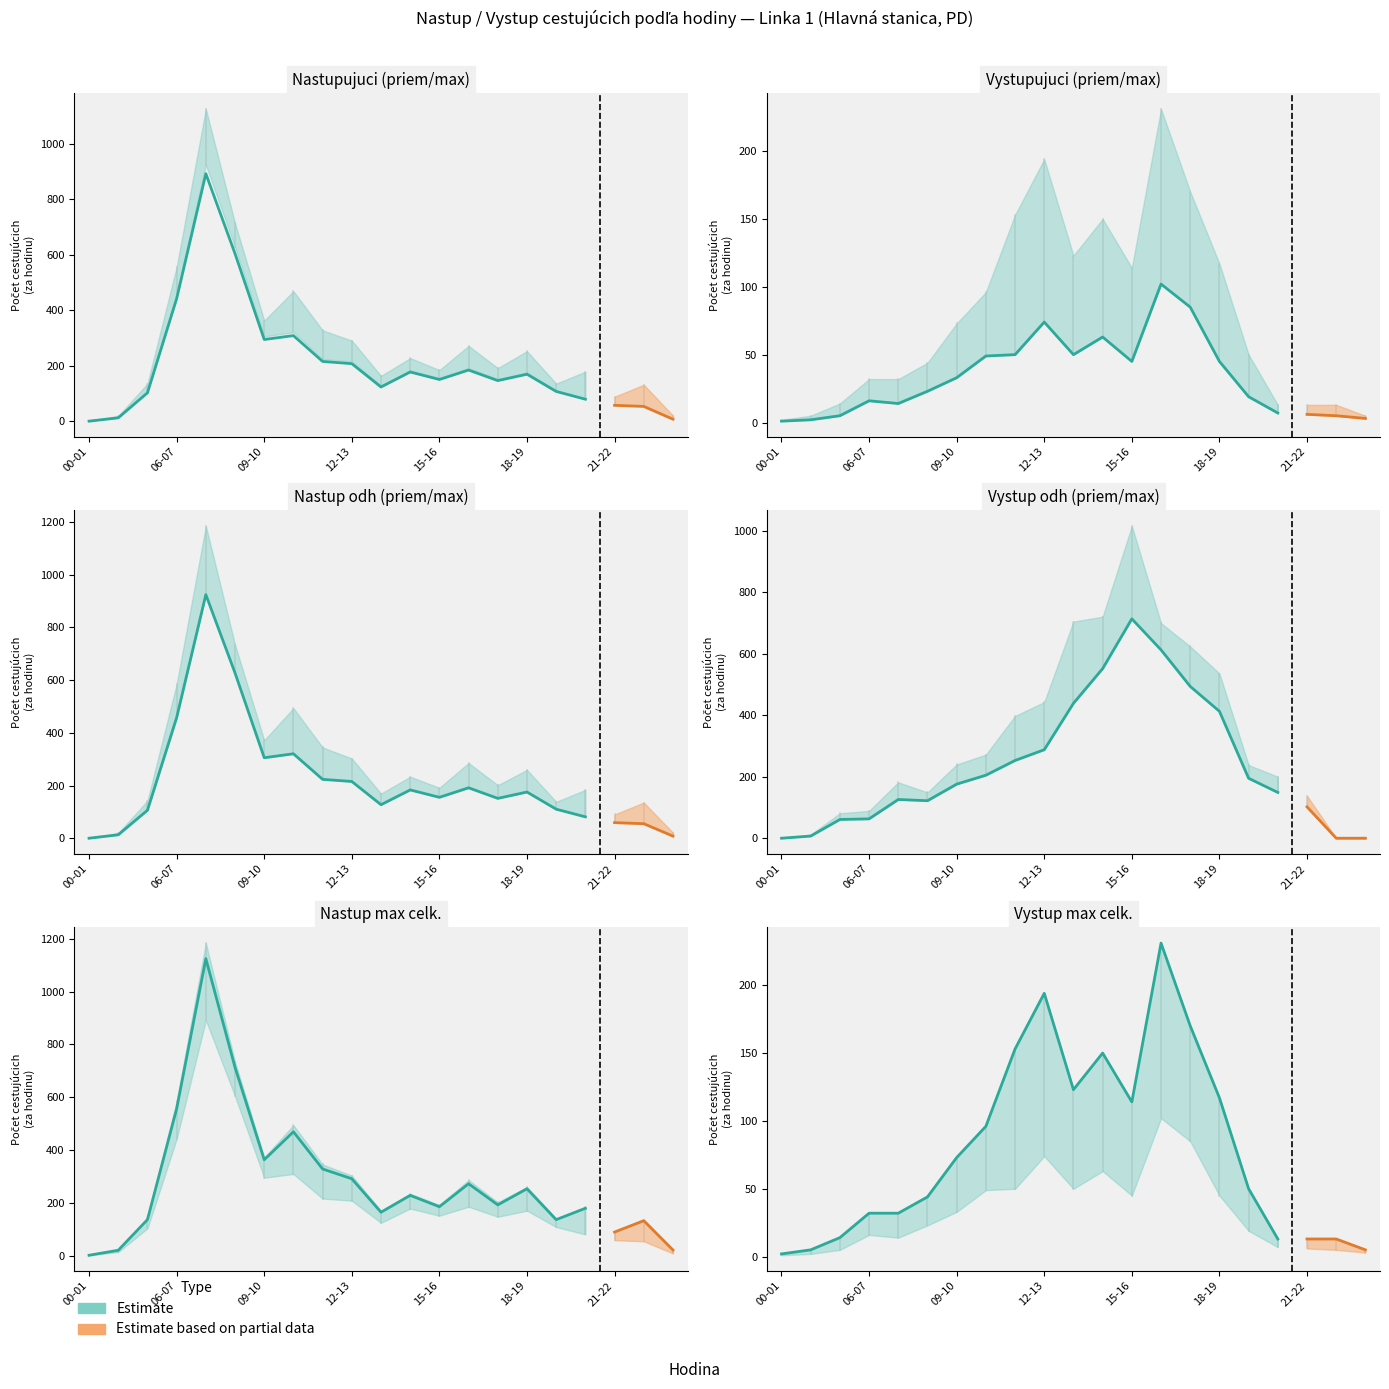

True or false: Nastup max-hod and Nastup odh max-hod cross at least once.

False